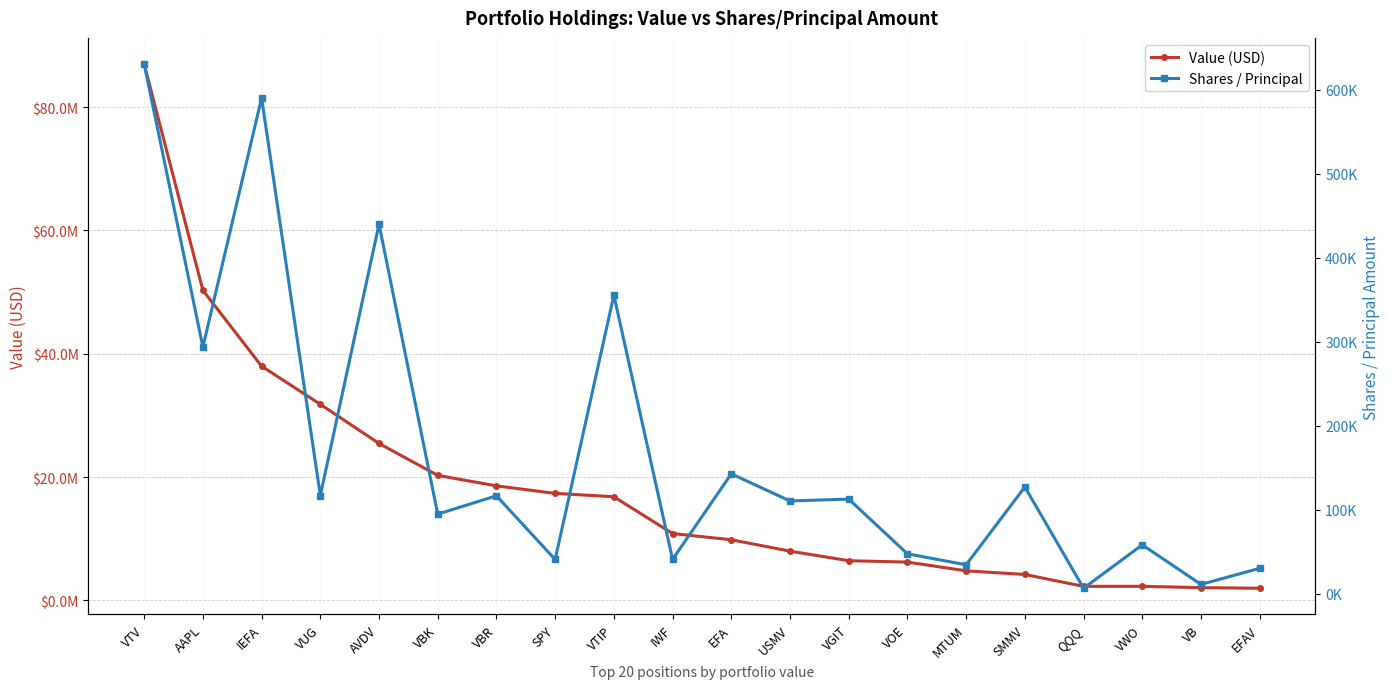

True or false: Shares / Principal and Value (USD) cross at least once.

False